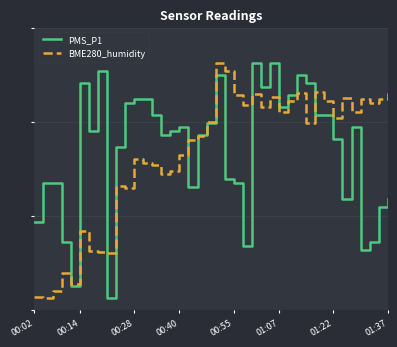

True or false: BME280_humidity and PMS_P1 intersect in this chart.

True